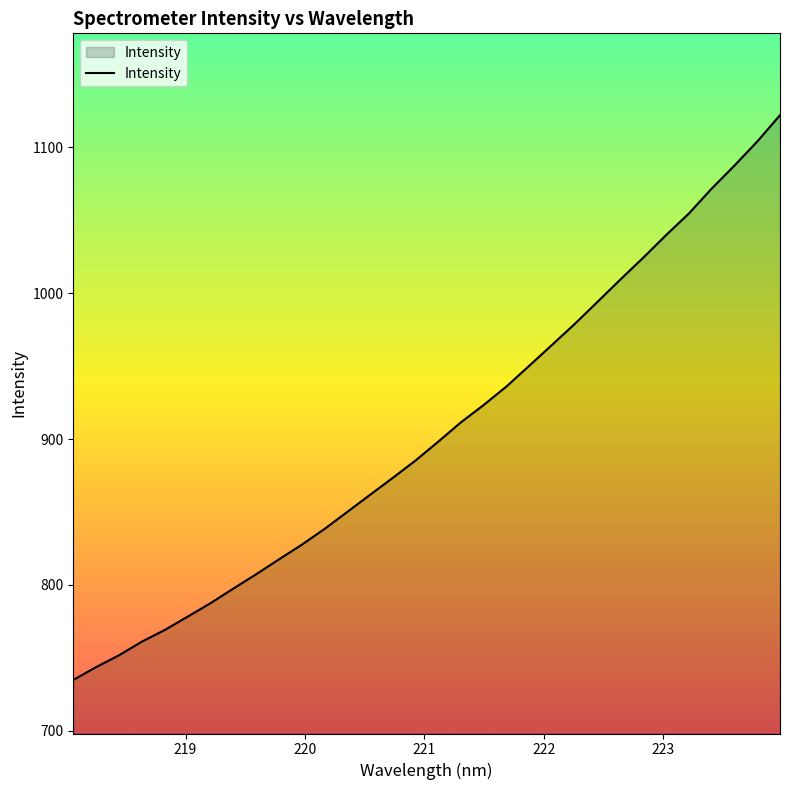

Reading left to right, extract all data points from this chart.

734.9	743.7	751.8	761.1	769.1	778.2	787.4	797.4	807.2	817.4	827.5	838.3	850.0	861.7	873.4	885.3	898.3	911.6	923.5	936.2	950.5	964.8	979.2	994.3	1009.6	1024.5	1040.0	1054.7	1071.8	1087.6	1104.1	1122.2